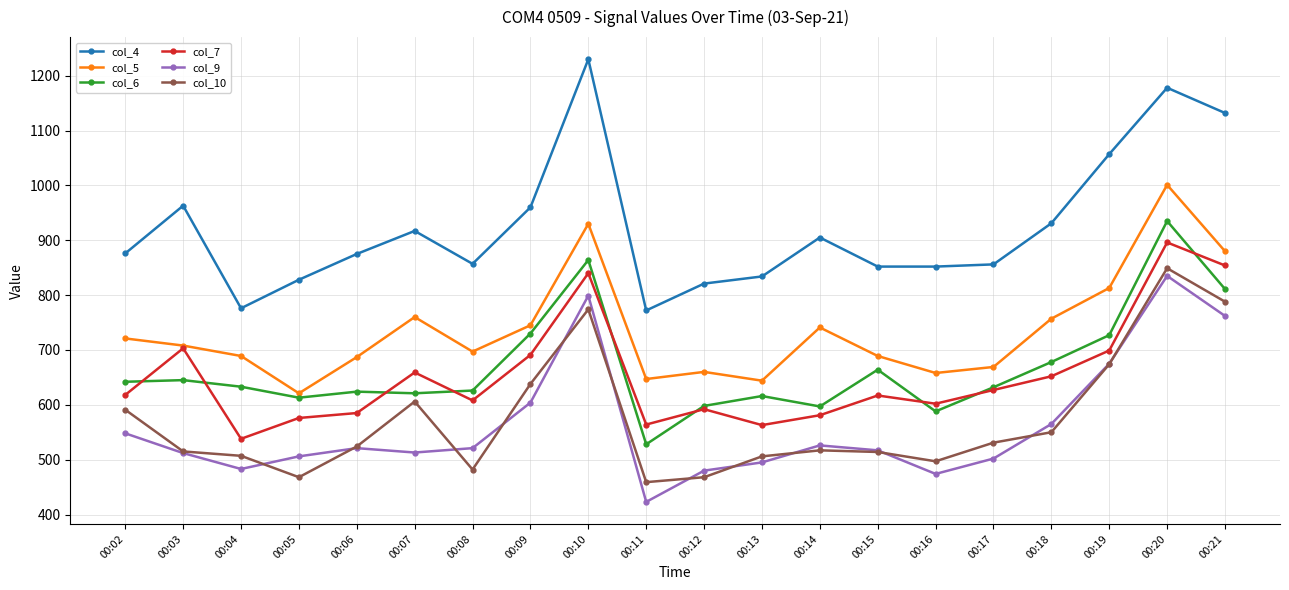

True or false: col_6 and col_4 intersect in this chart.

False